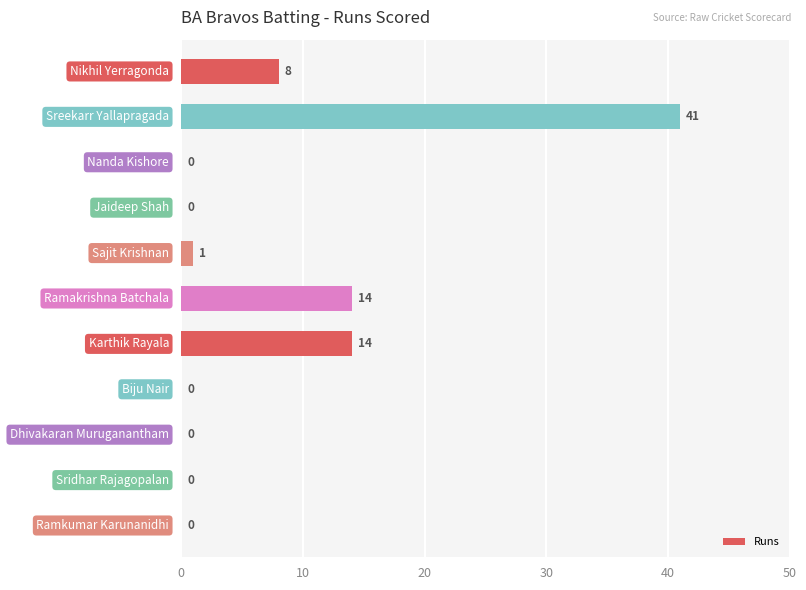

What is the maximum value shown in the chart?

41